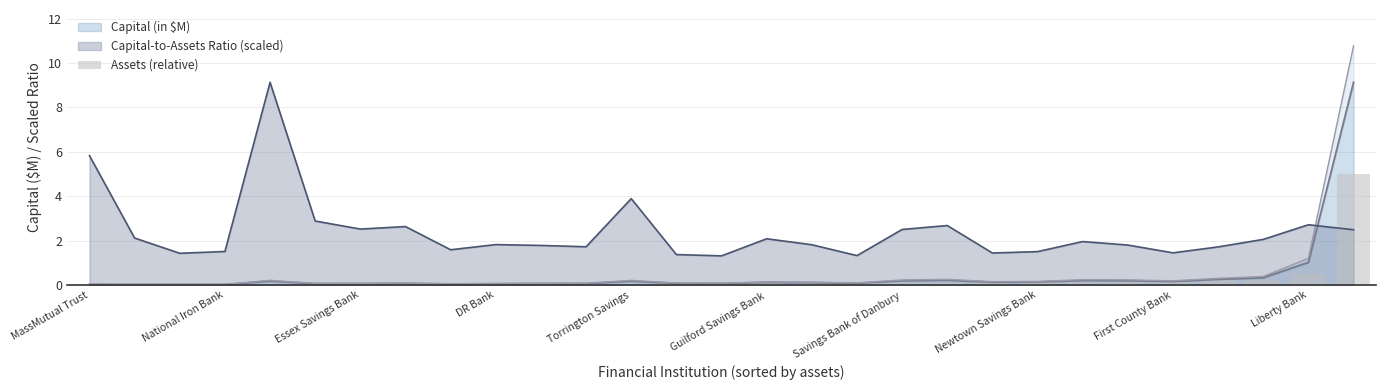

Is it true that the value at 22 is 0.1?

True